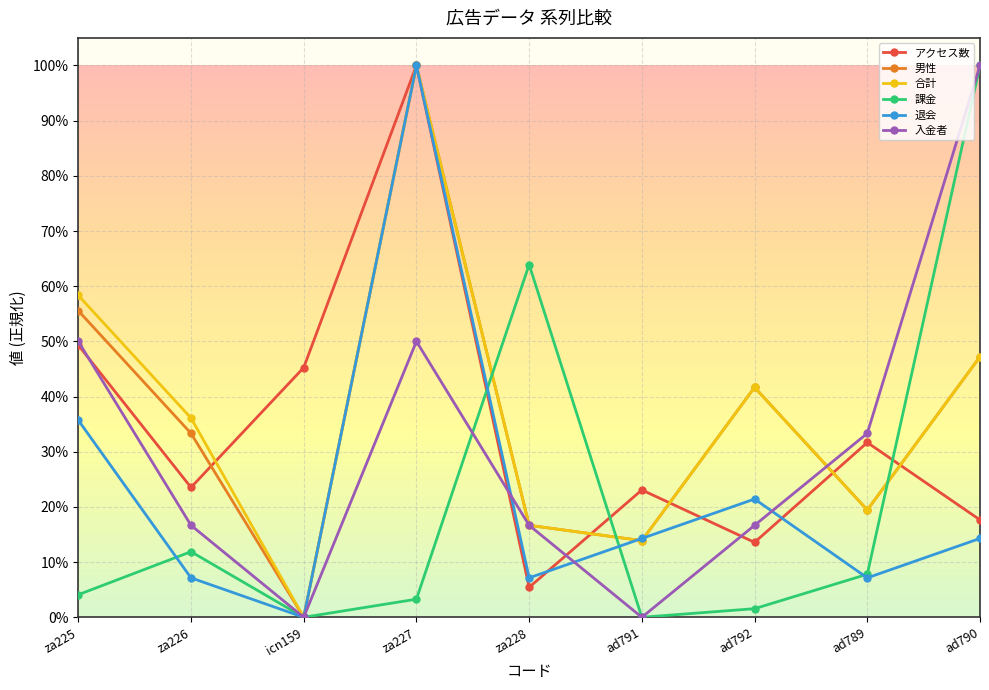

What are all the series names shown in the legend?

アクセス数, 男性, 合計, 課金, 退会, 入金者